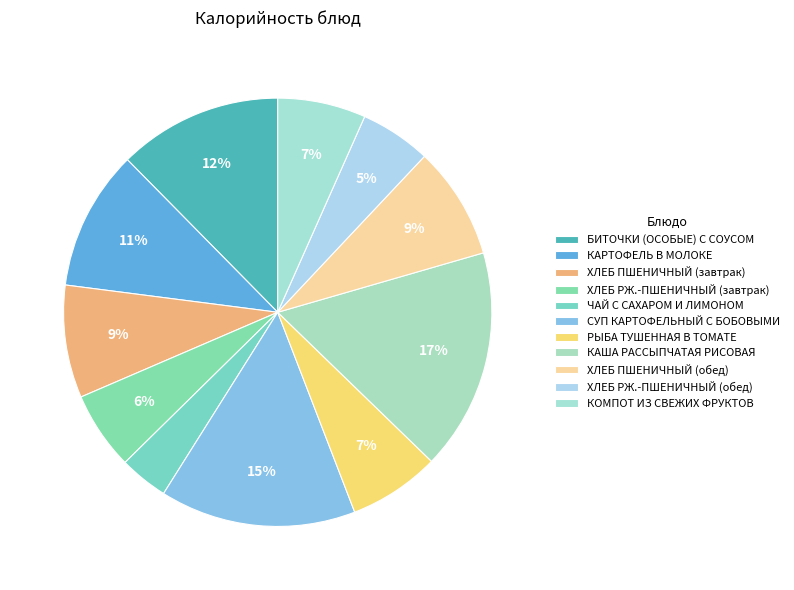

How many slices are in this pie chart?

11